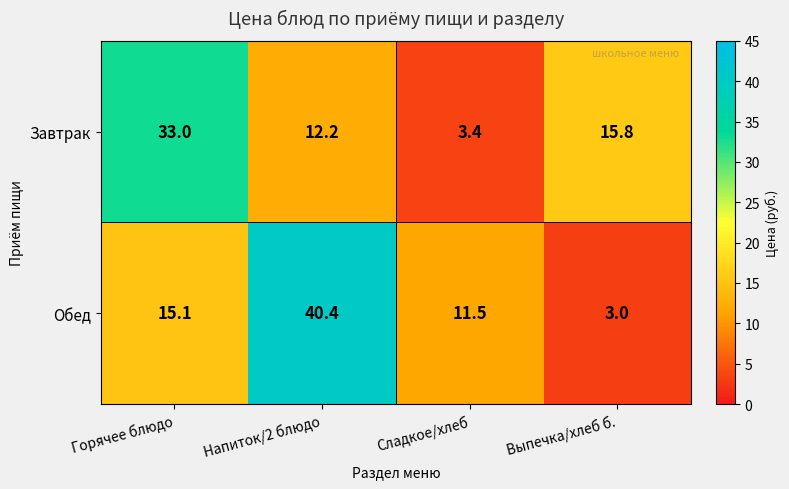

Read the Обед value at Горячее блюдо.

15.1